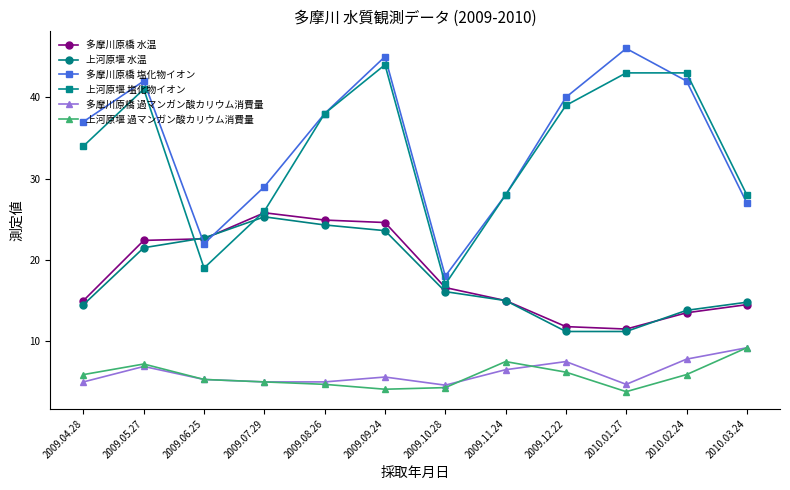

The 多摩川原橋 水温 series shows 13.5 at 2010.02.24. True or false?

True